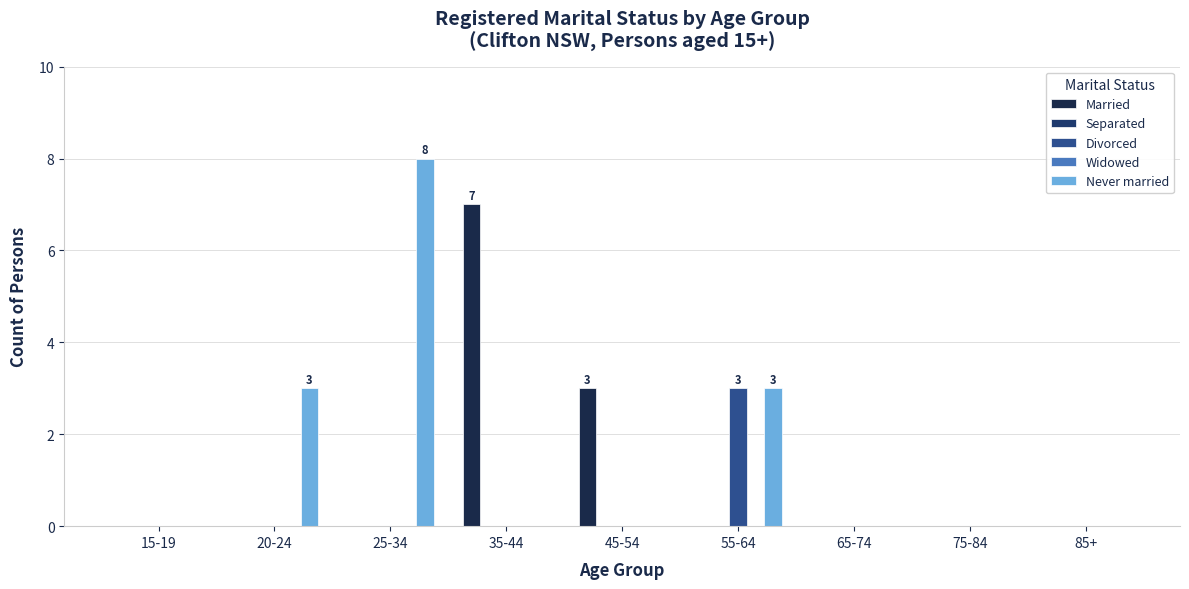

Reading left to right, list all the values displayed in this chart.

Married: 15-19=0	20-24=0	25-34=0	35-44=7	45-54=3	55-64=0	65-74=0	75-84=0	85+=0
Separated: 15-19=0	20-24=0	25-34=0	35-44=0	45-54=0	55-64=0	65-74=0	75-84=0	85+=0
Divorced: 15-19=0	20-24=0	25-34=0	35-44=0	45-54=0	55-64=3	65-74=0	75-84=0	85+=0
Widowed: 15-19=0	20-24=0	25-34=0	35-44=0	45-54=0	55-64=0	65-74=0	75-84=0	85+=0
Never married: 15-19=0	20-24=3	25-34=8	35-44=0	45-54=0	55-64=3	65-74=0	75-84=0	85+=0